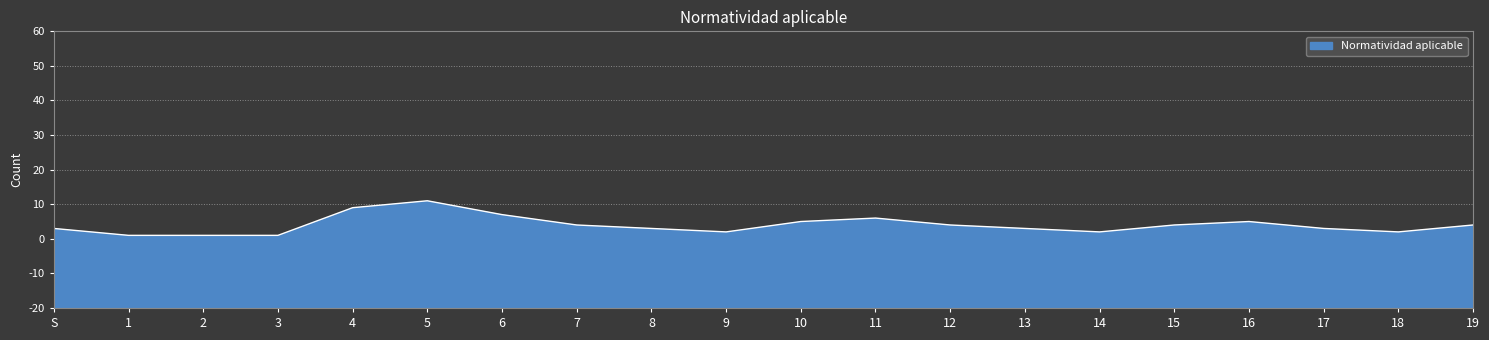

What is the minimum value shown in the chart?

1